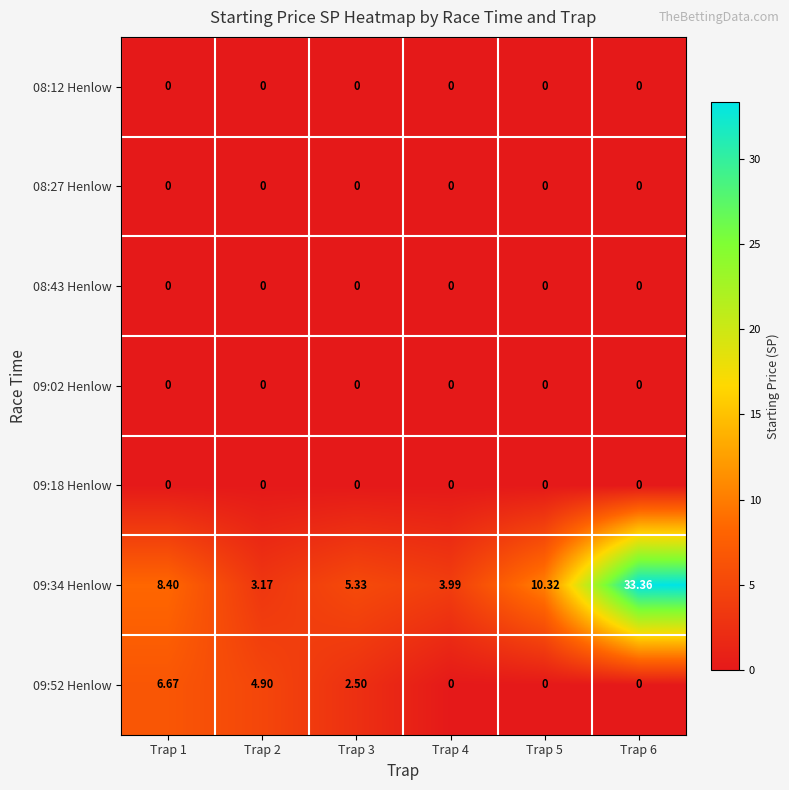

Reading right to left, transcribe all the data shown in this chart.

08:12 Henlow: Trap 6=0.0	Trap 5=0.0	Trap 4=0.0	Trap 3=0.0	Trap 2=0.0	Trap 1=0.0
08:27 Henlow: Trap 6=0.0	Trap 5=0.0	Trap 4=0.0	Trap 3=0.0	Trap 2=0.0	Trap 1=0.0
08:43 Henlow: Trap 6=0.0	Trap 5=0.0	Trap 4=0.0	Trap 3=0.0	Trap 2=0.0	Trap 1=0.0
09:02 Henlow: Trap 6=0.0	Trap 5=0.0	Trap 4=0.0	Trap 3=0.0	Trap 2=0.0	Trap 1=0.0
09:18 Henlow: Trap 6=0.0	Trap 5=0.0	Trap 4=0.0	Trap 3=0.0	Trap 2=0.0	Trap 1=0.0
09:34 Henlow: Trap 6=33.4	Trap 5=10.3	Trap 4=4.0	Trap 3=5.3	Trap 2=3.2	Trap 1=8.4
09:52 Henlow: Trap 6=0.0	Trap 5=0.0	Trap 4=0.0	Trap 3=2.5	Trap 2=4.9	Trap 1=6.7